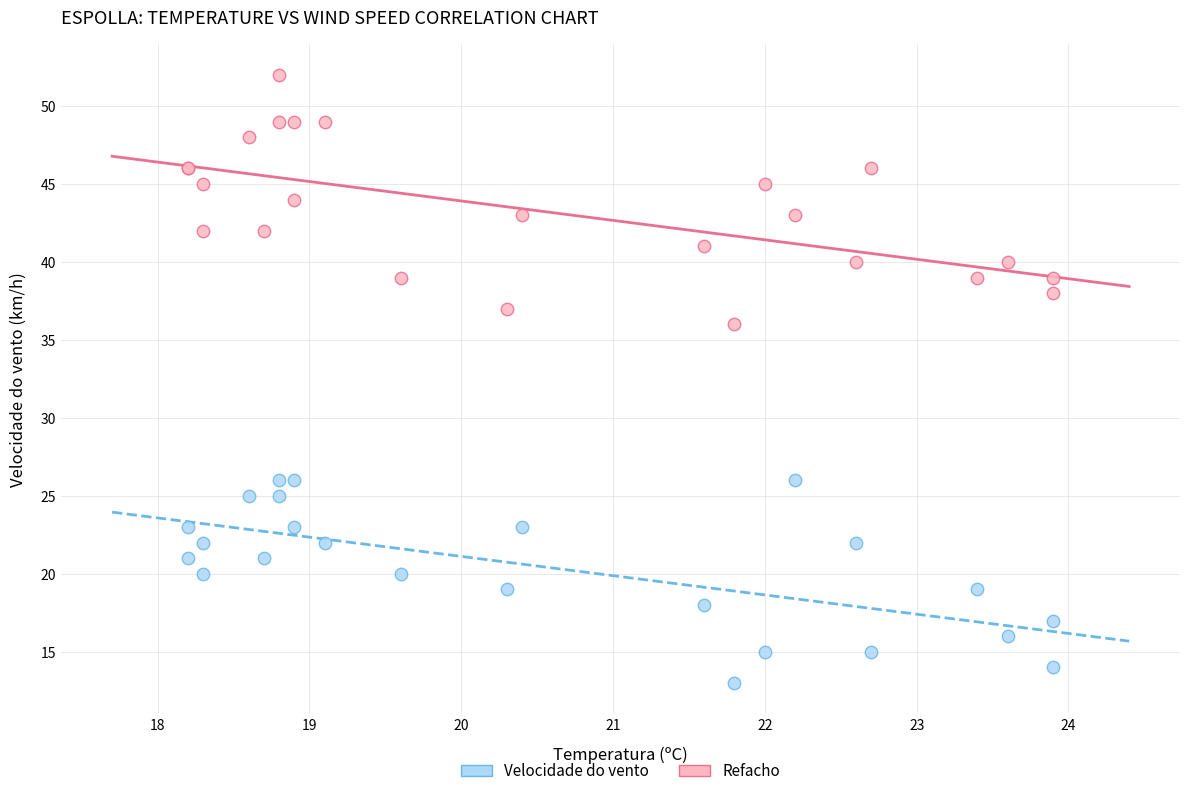

Which series contains the highest Y value?

Refacho